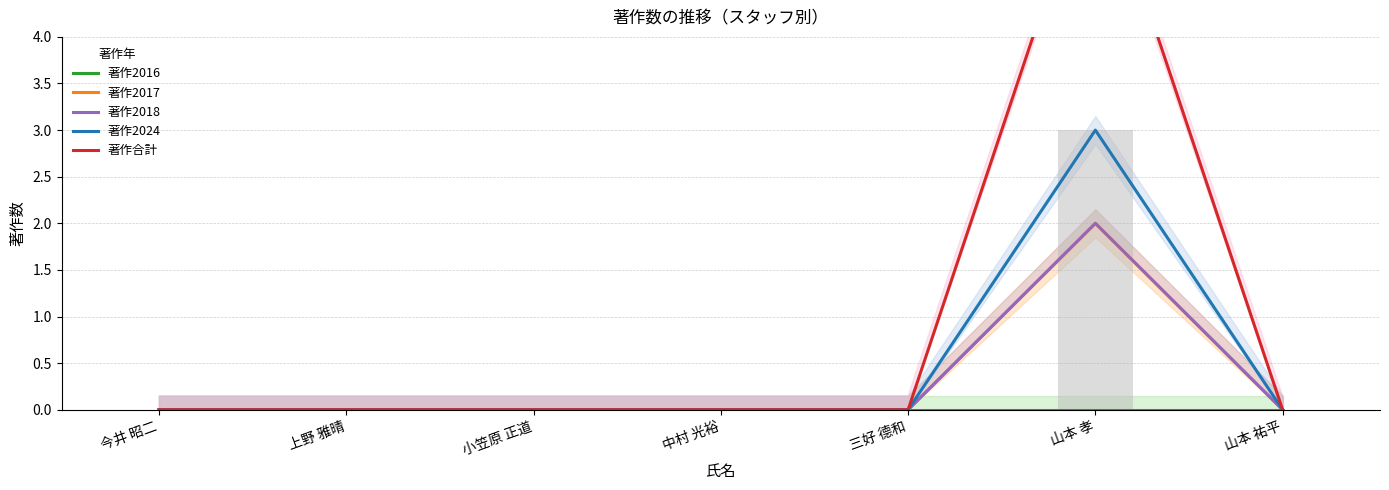

What is the difference between the maximum and second lowest values in the 著作合計 series?

6